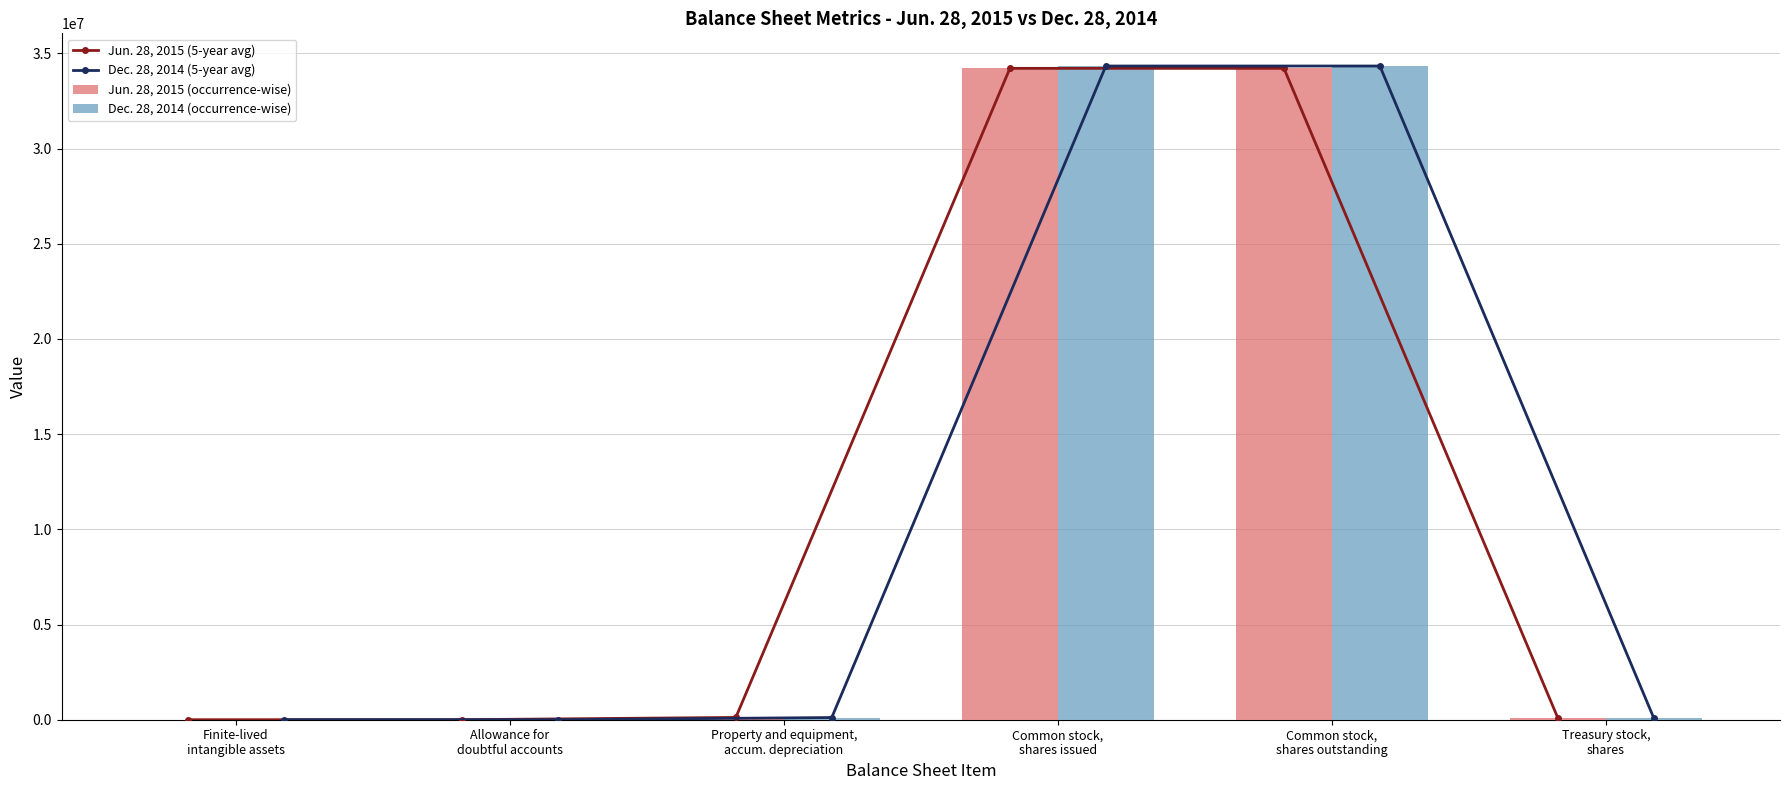

What is the difference between the second highest and second lowest values in the Dec. 28, 2014 (occurrence-wise) series?

34332857